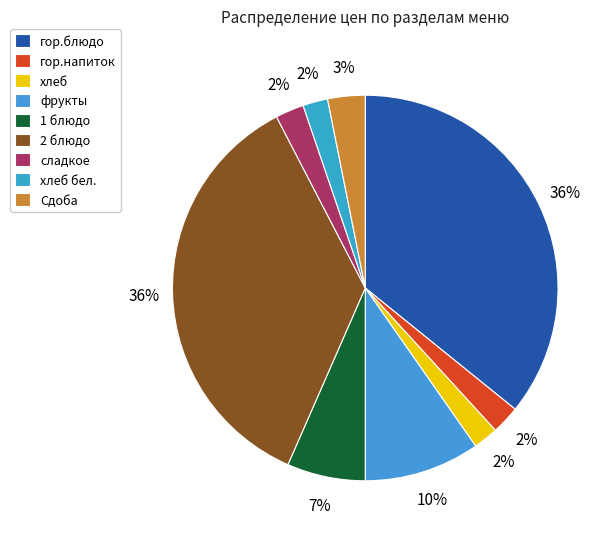

How many slices are in this pie chart?

9